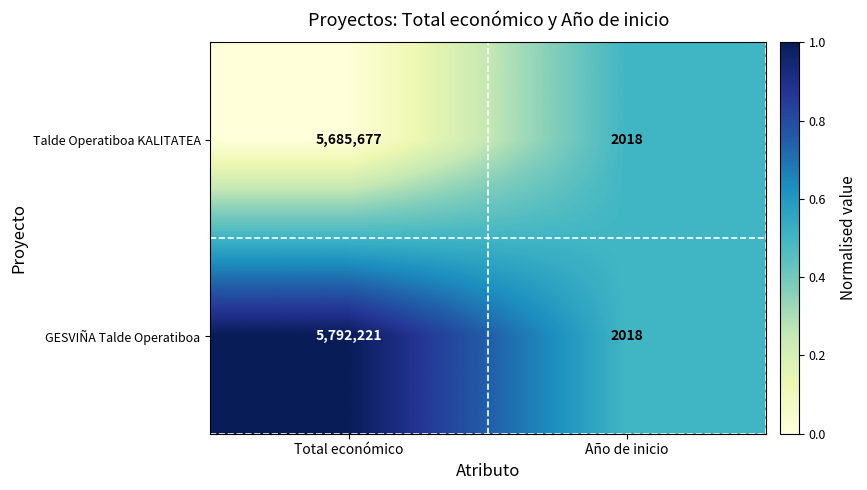

The value of Talde Operatiboa KALITATEA at Total económico is 7821107. True or false?

False